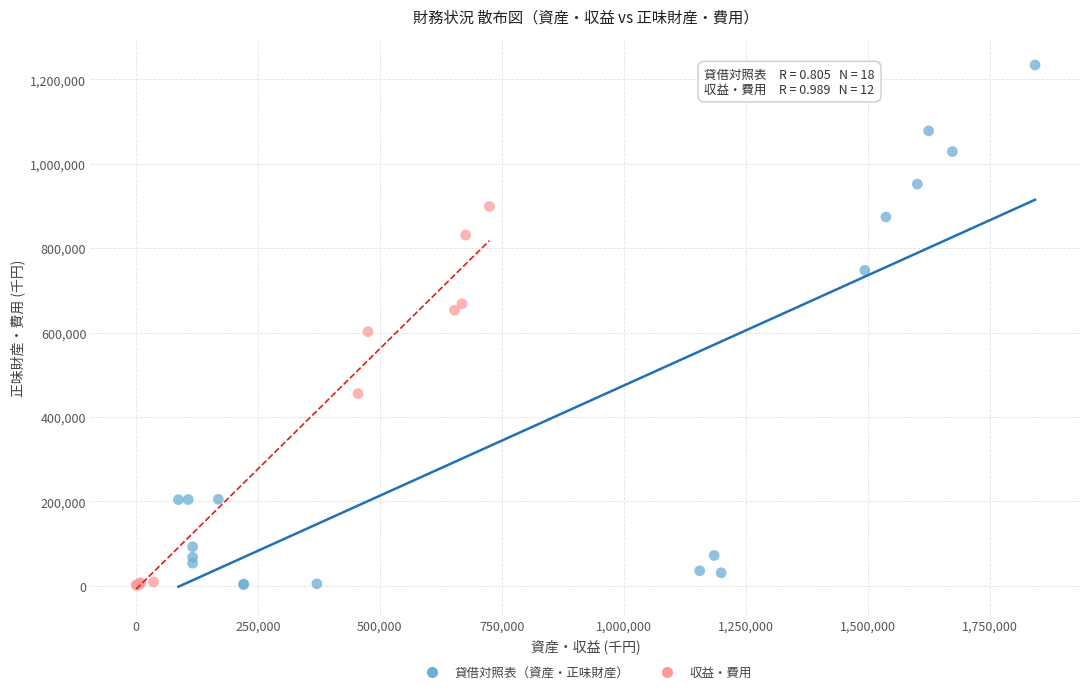

What are all the series names shown in the legend?

貸借対照表（資産・正味財産）, 収益・費用